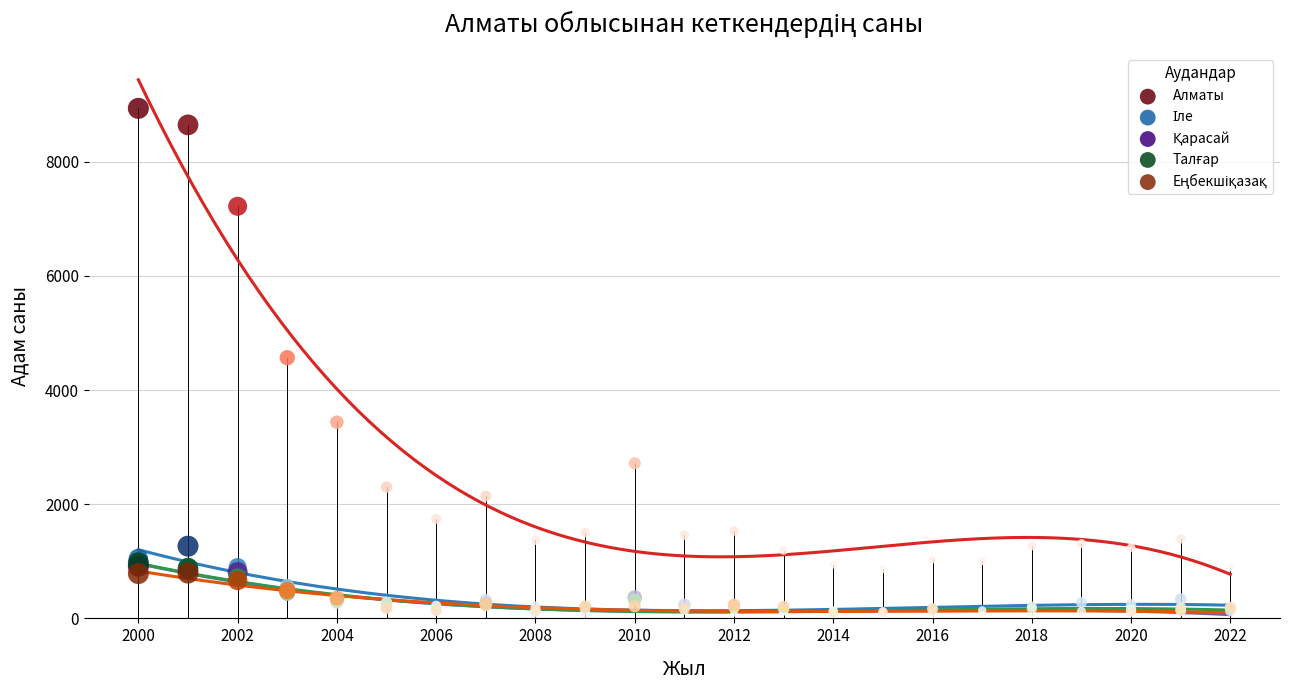

Which series reaches the maximum Y coordinate?

Алматы